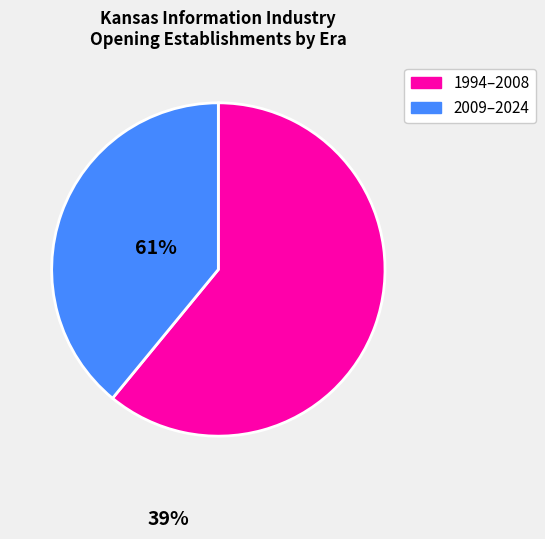

Is there a majority slice in this chart?

Yes